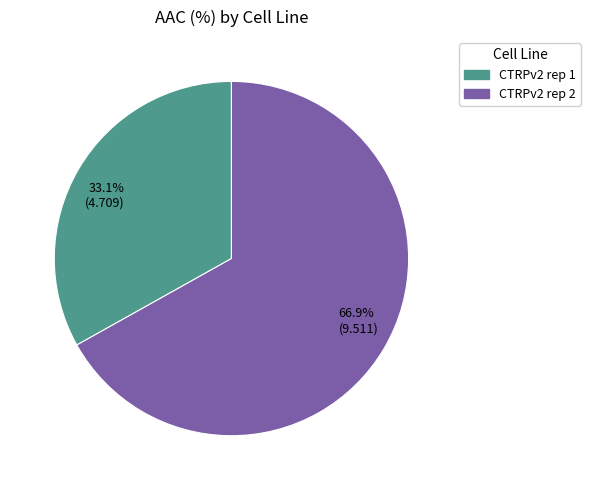

Which has a higher value, 66.9% (9.511) or 33.1% (4.709)?

66.9% (9.511)